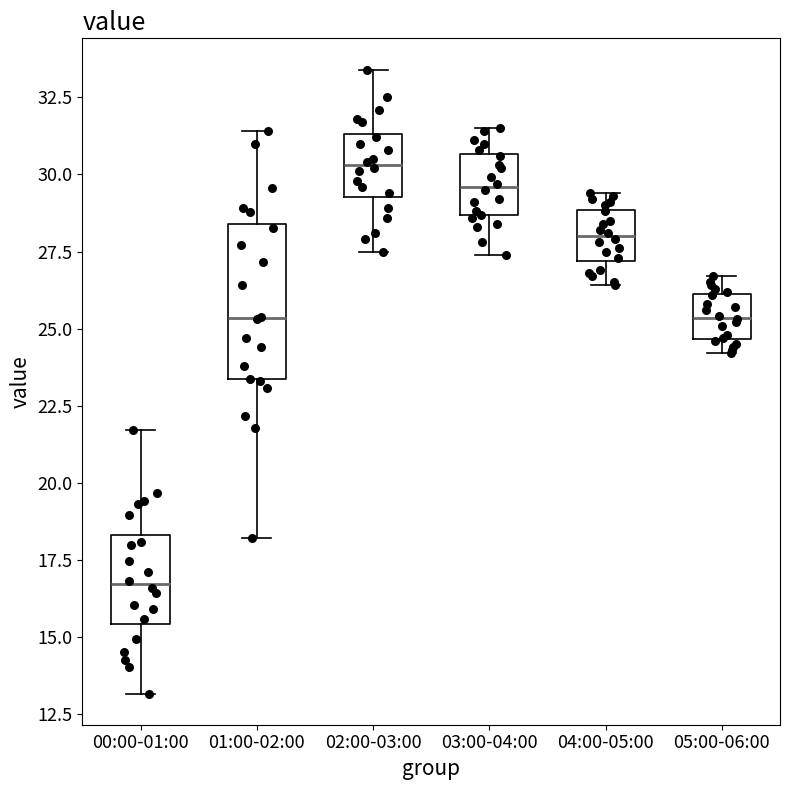

Comparing the boxes themselves (not the whiskers), which one is the tallest?

01:00-02:00